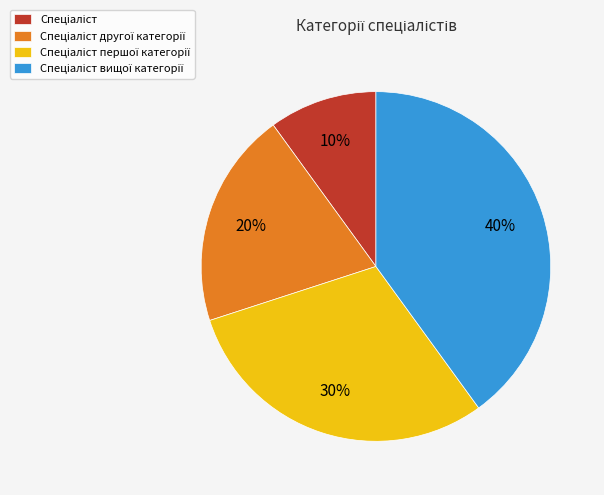

How many slices are in this pie chart?

4